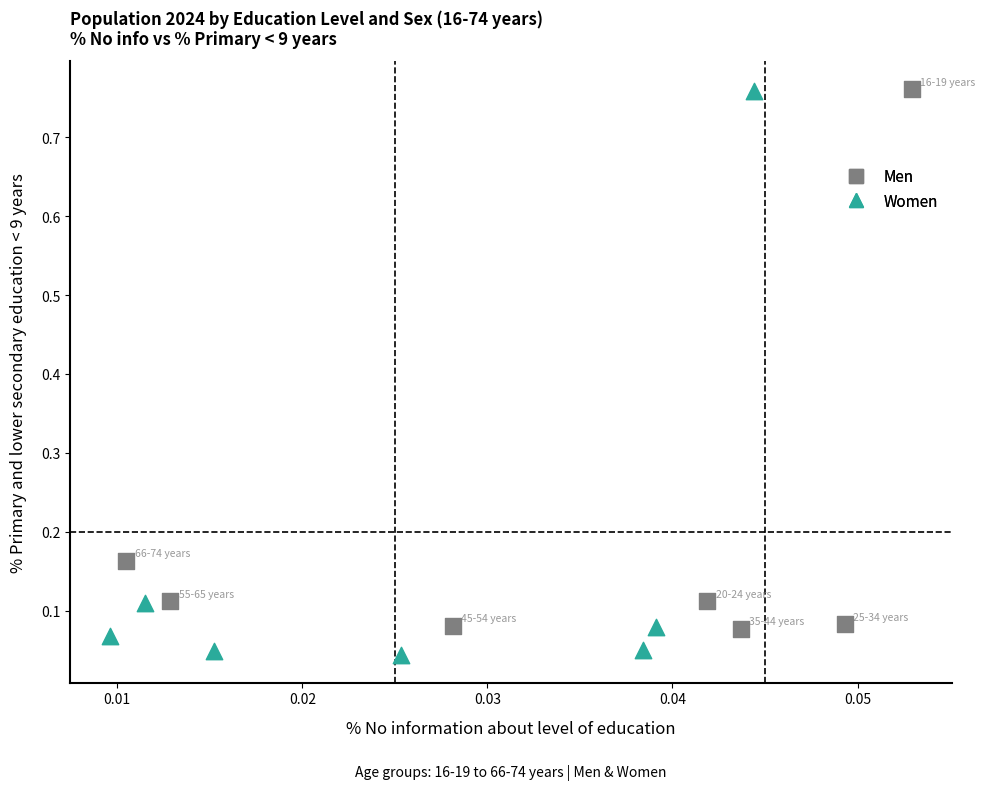

What are all the series names shown in the legend?

Men, Women